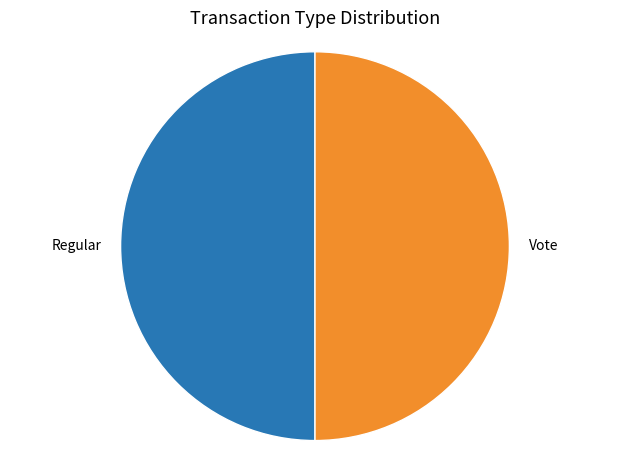

Combined, do Vote and Regular account for over 50%?

Yes